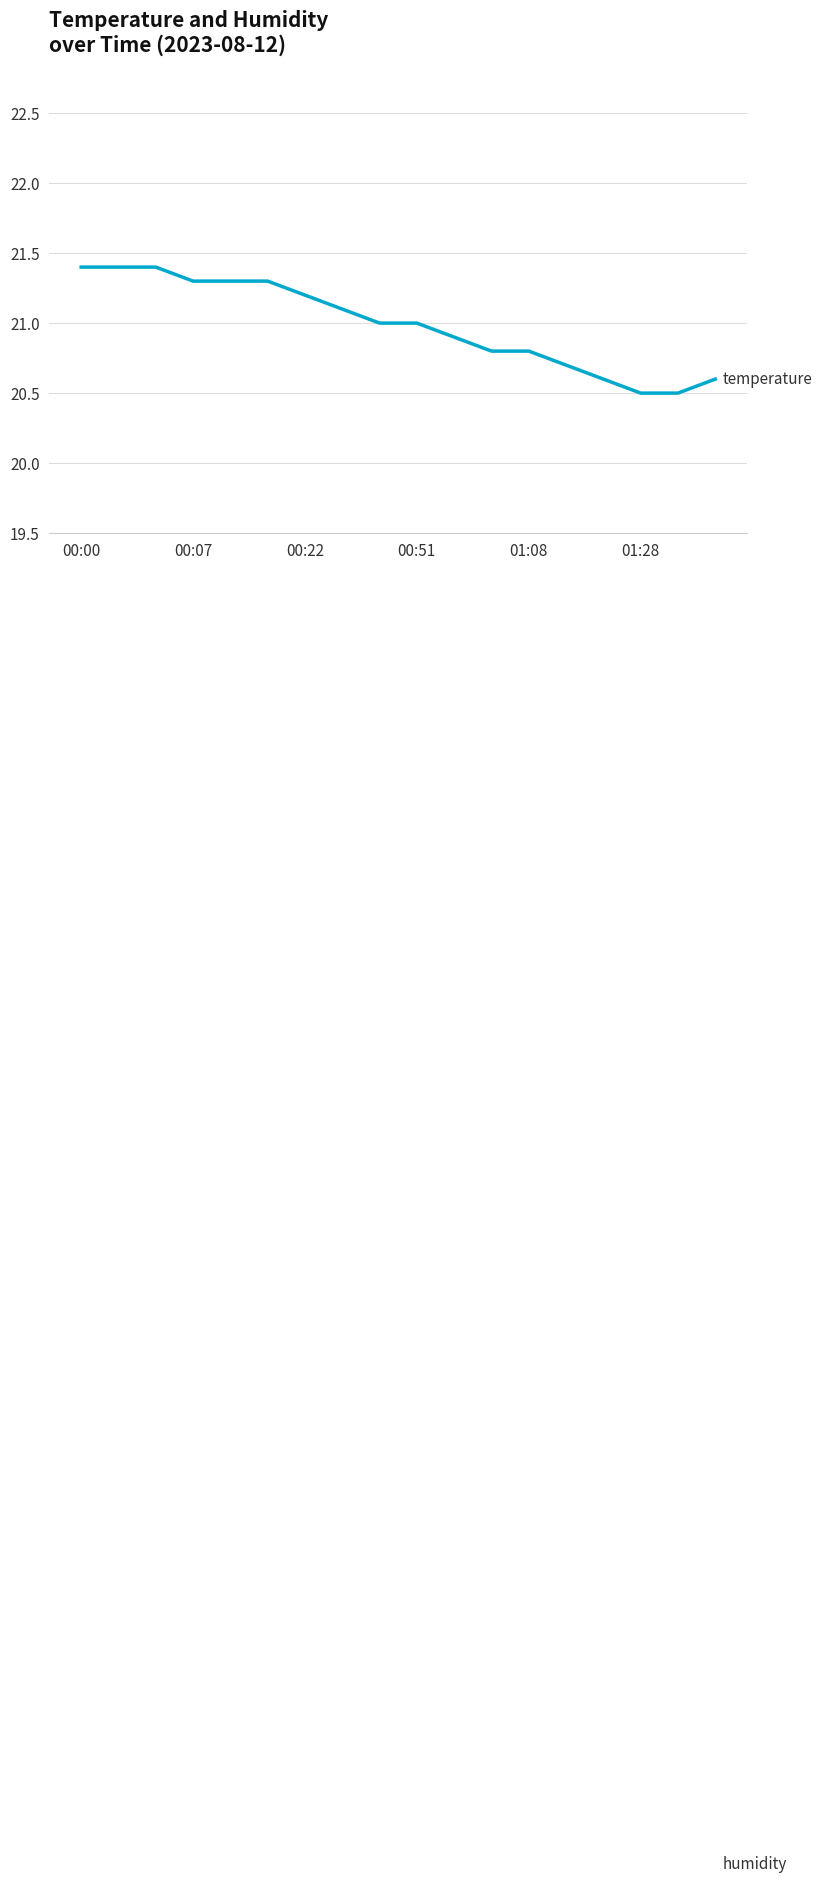

What are all the series names shown in the legend?

temperature, humidity